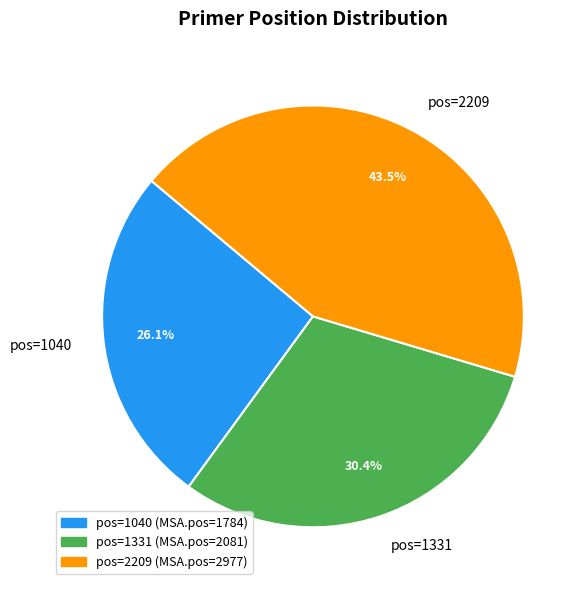

What percentage is NOT represented by pos=1040?

73.9%